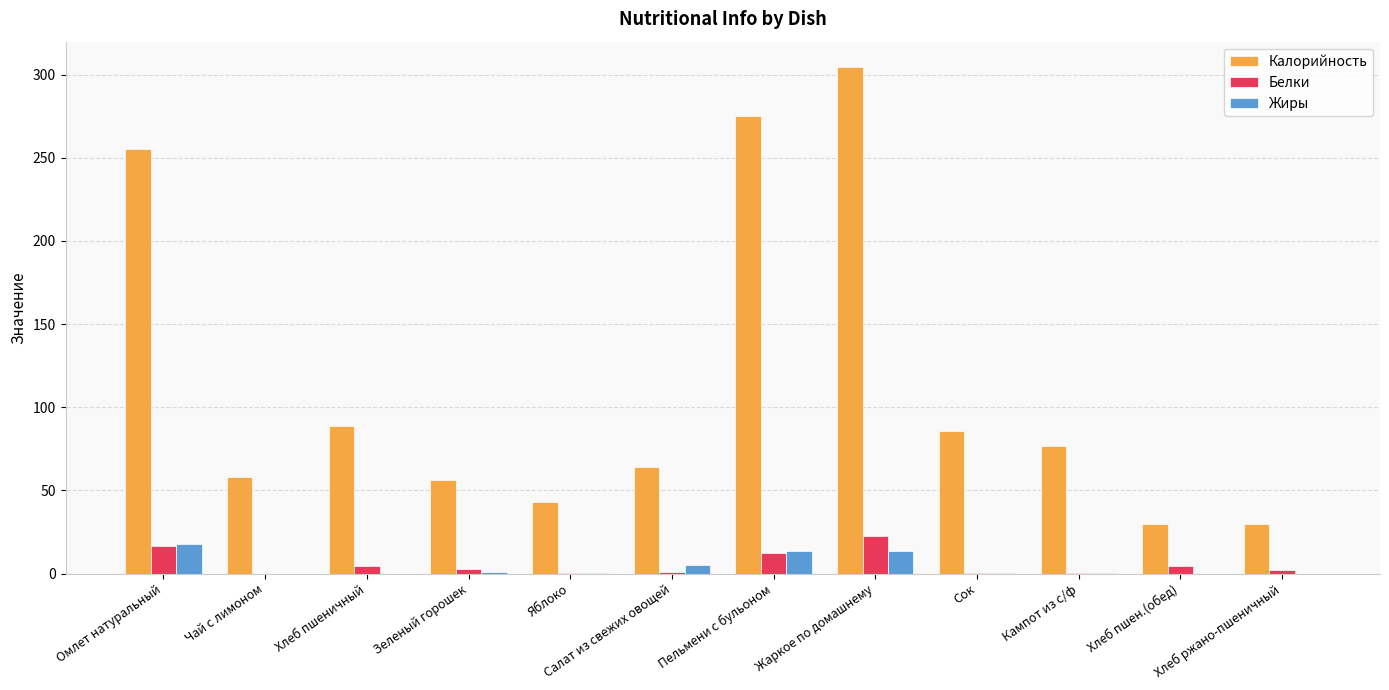

What is the sum of all Калорийность values?

1367.6